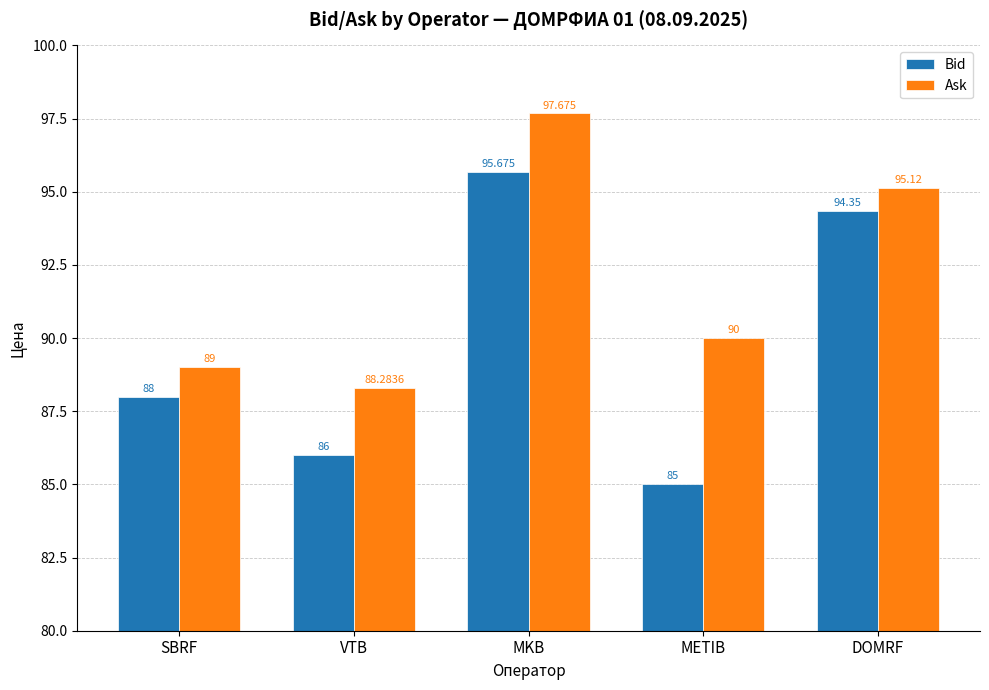

At how many categories does at least one series exceed 92?

2